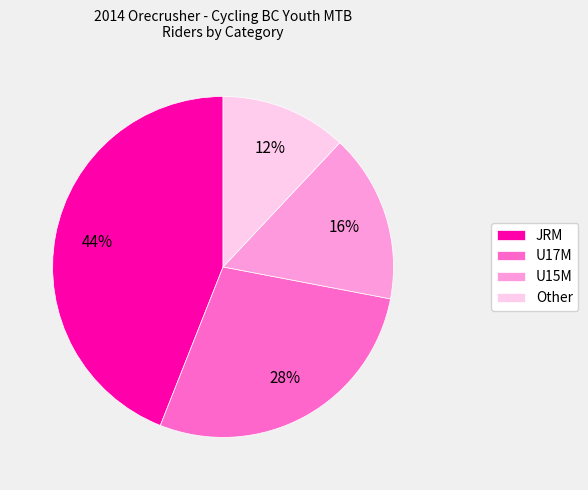

How many segments does this pie chart have?

4